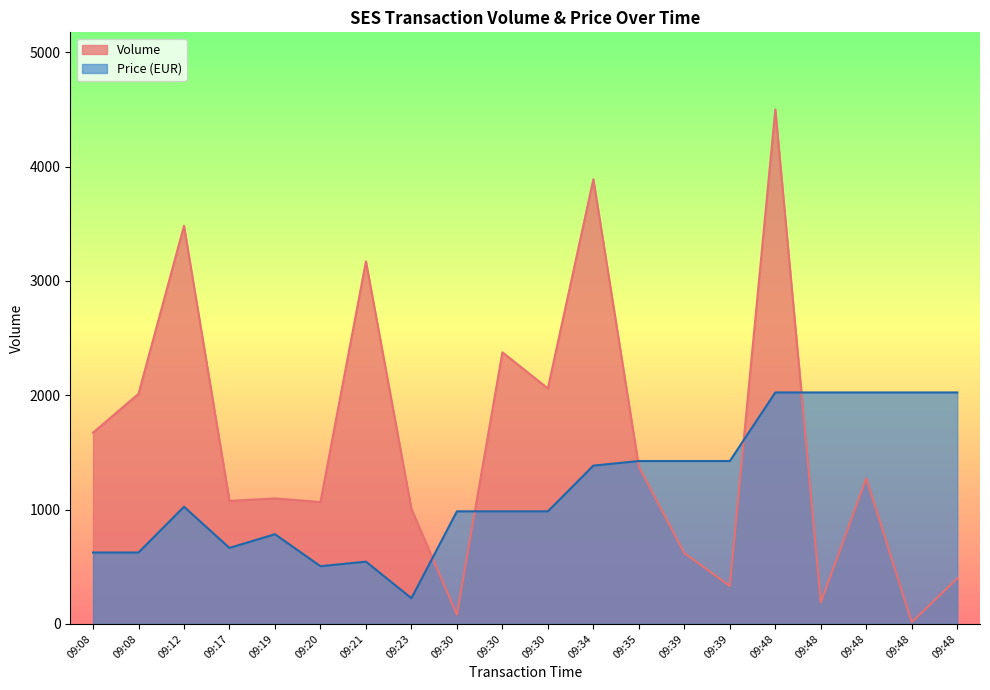

At which category does Volume reach its first local peak?

09:12